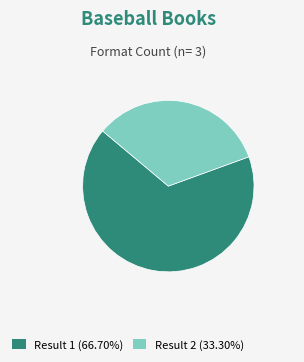

Do Result 2 (33.30%) and Result 1 (66.70%) together represent more than half of the pie?

Yes